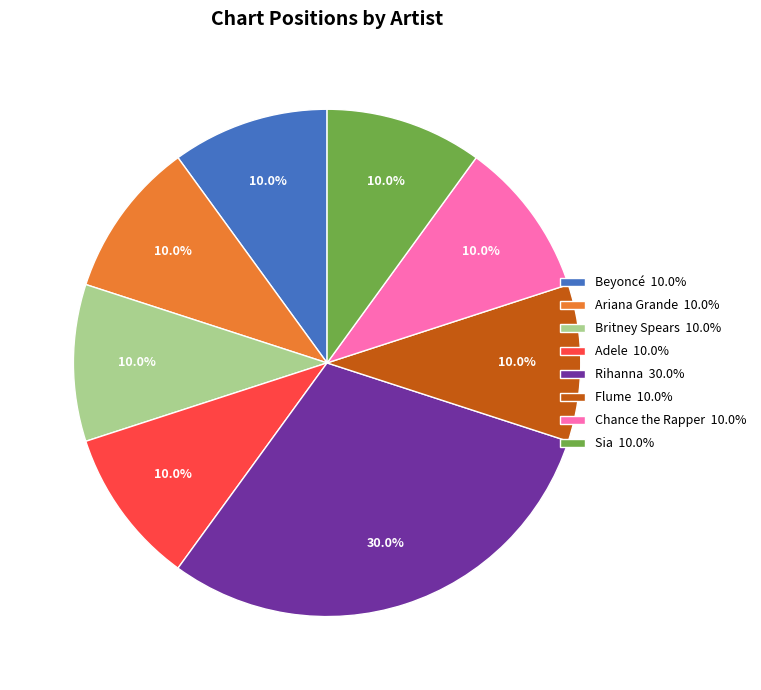

Approximately how many times larger is the value at Ariana Grande compared to Beyoncé?

1.0